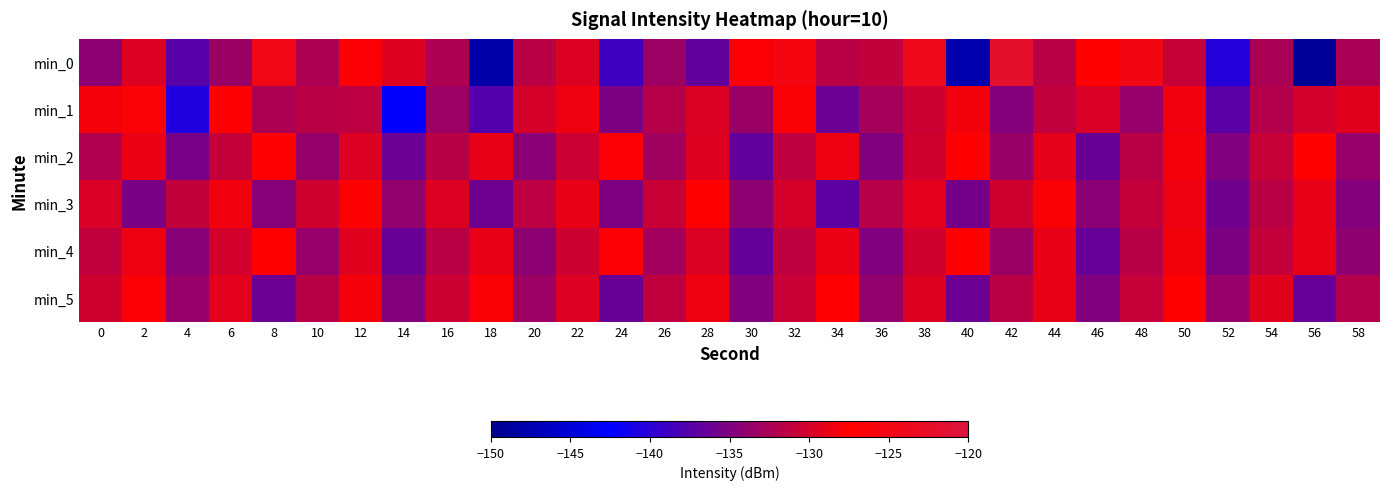

Rank the series by their maximum value, from highest to lowest.

min_0, min_1, min_2, min_5, min_4, min_3